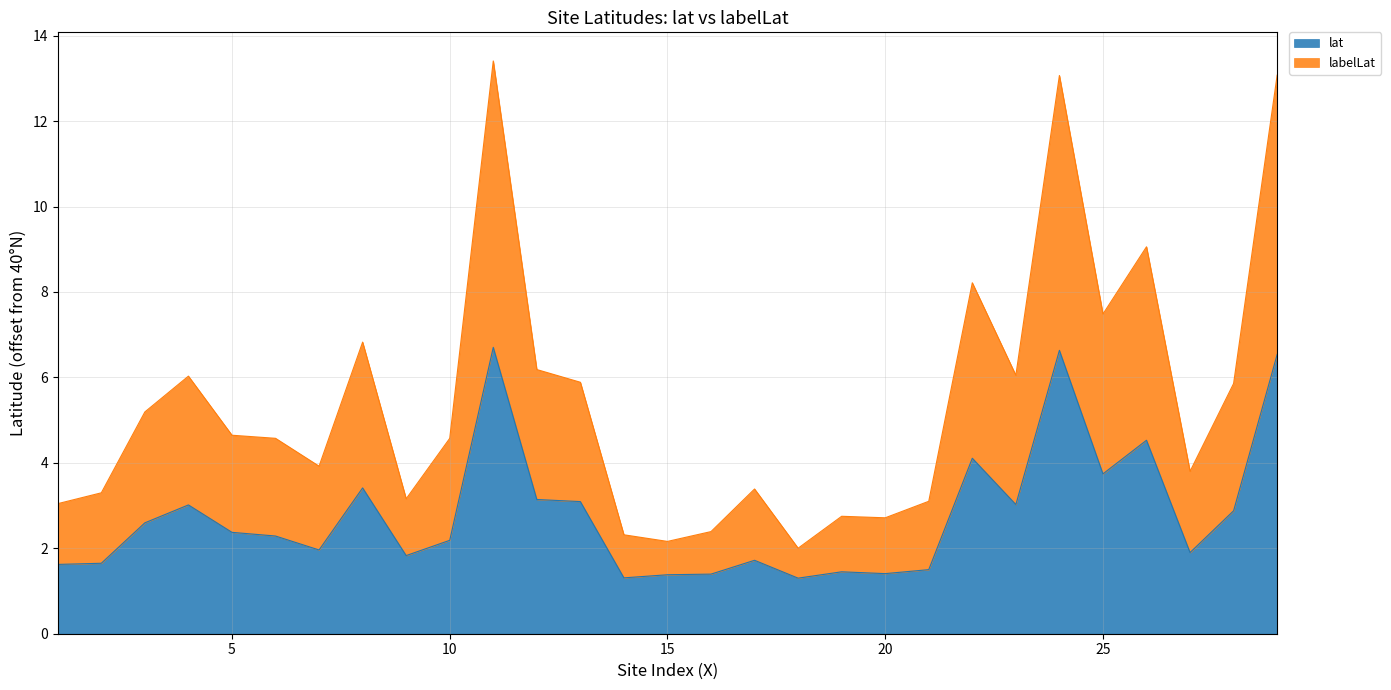

True or false: lat and labelLat cross at least once.

False